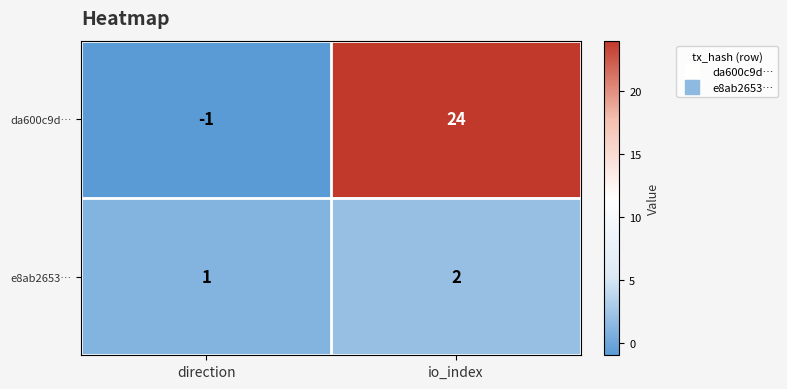

Which series has the largest total across all categories?

da600c9d…